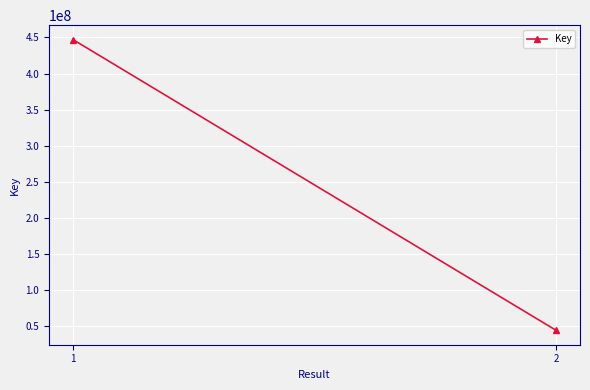

What is the difference between the maximum and minimum values?

402502987